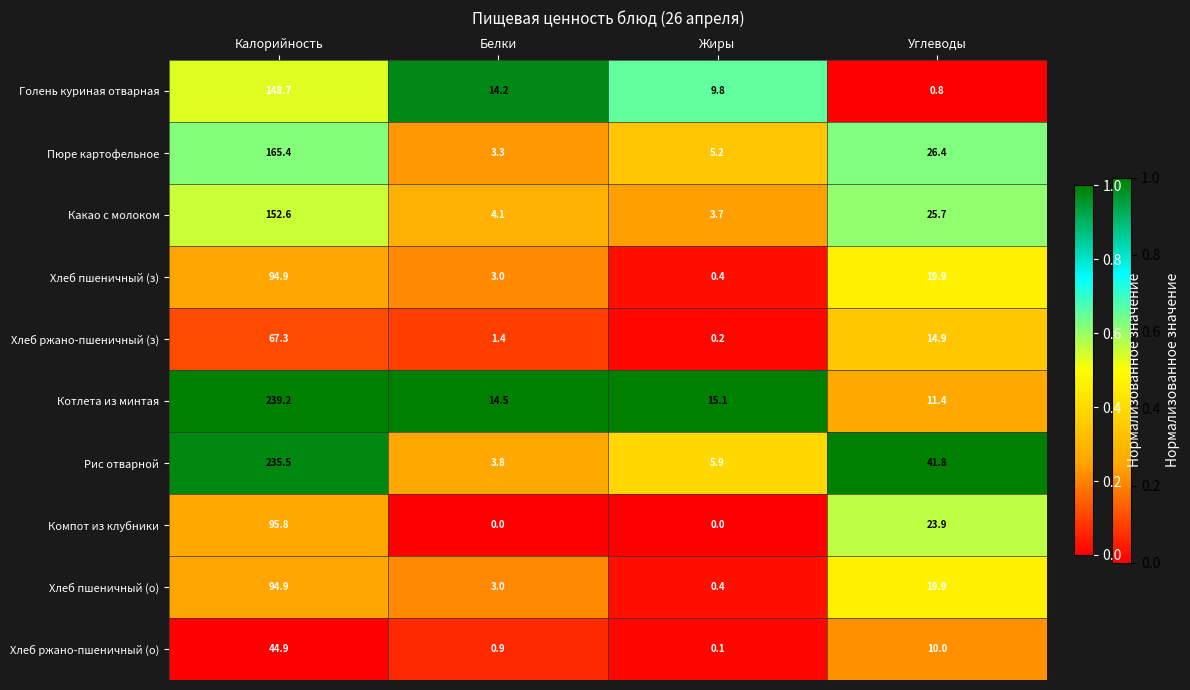

What is the spread (max minus min) of values at Белки?

14.5